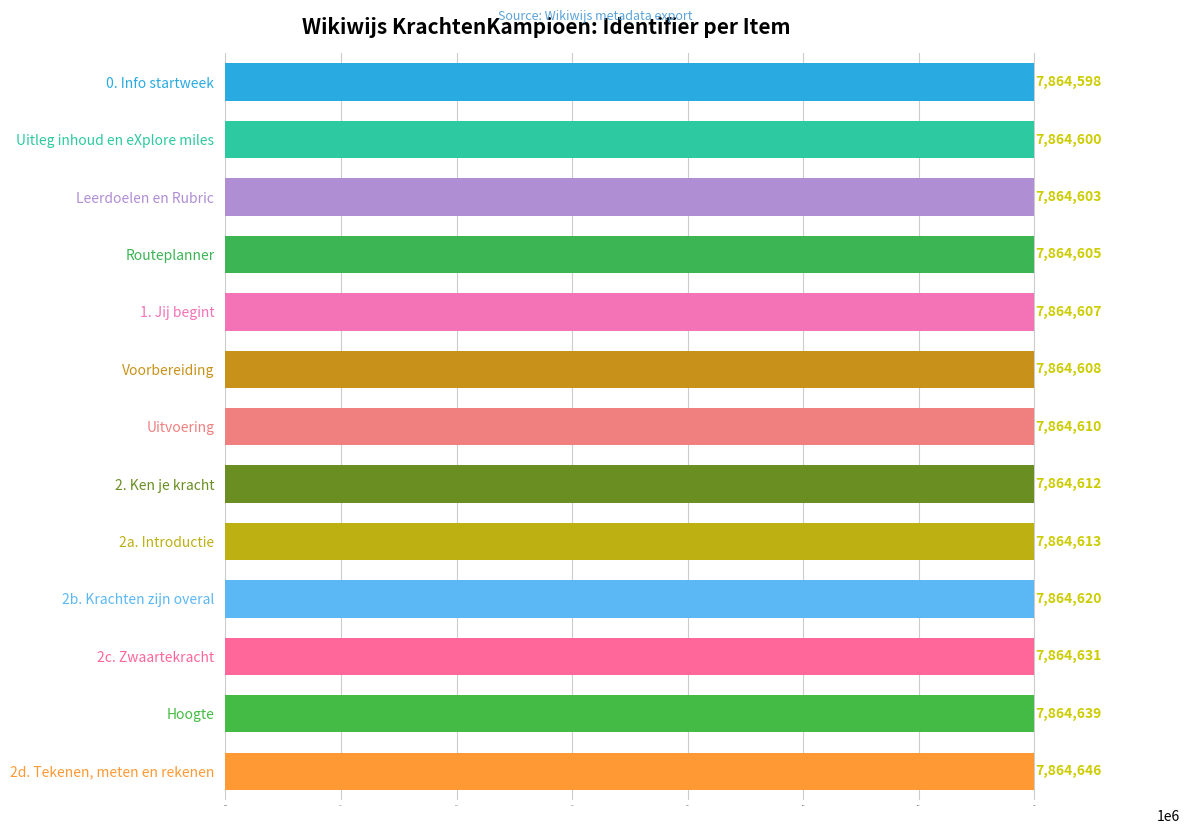

At which label is the value closest to 7864622?

2b. Krachten zijn overal